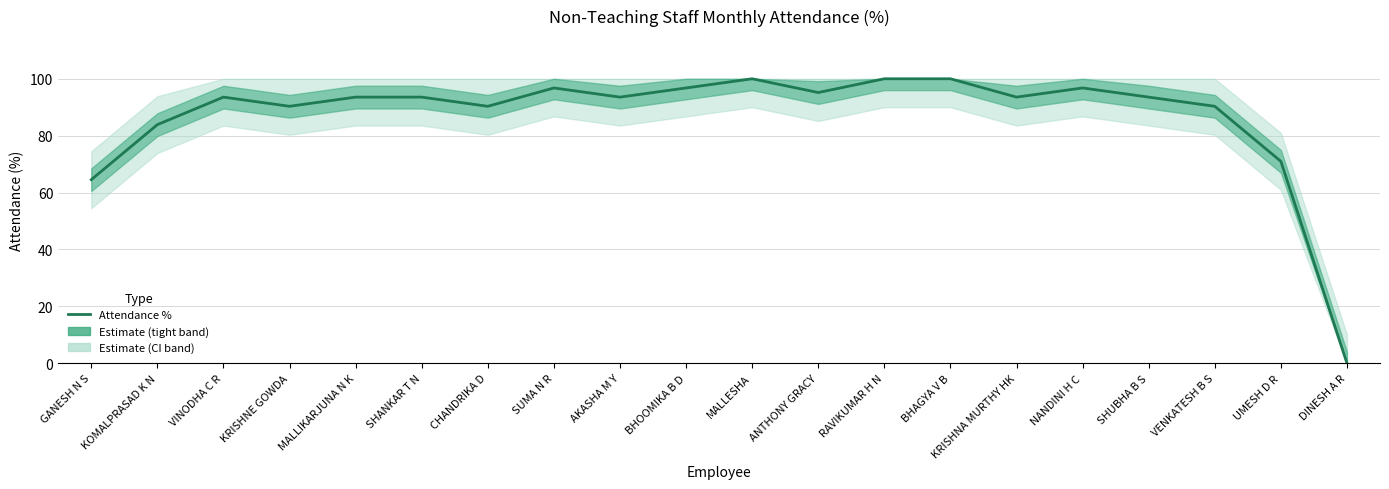

Is this an area chart (filled region under the line)?

No